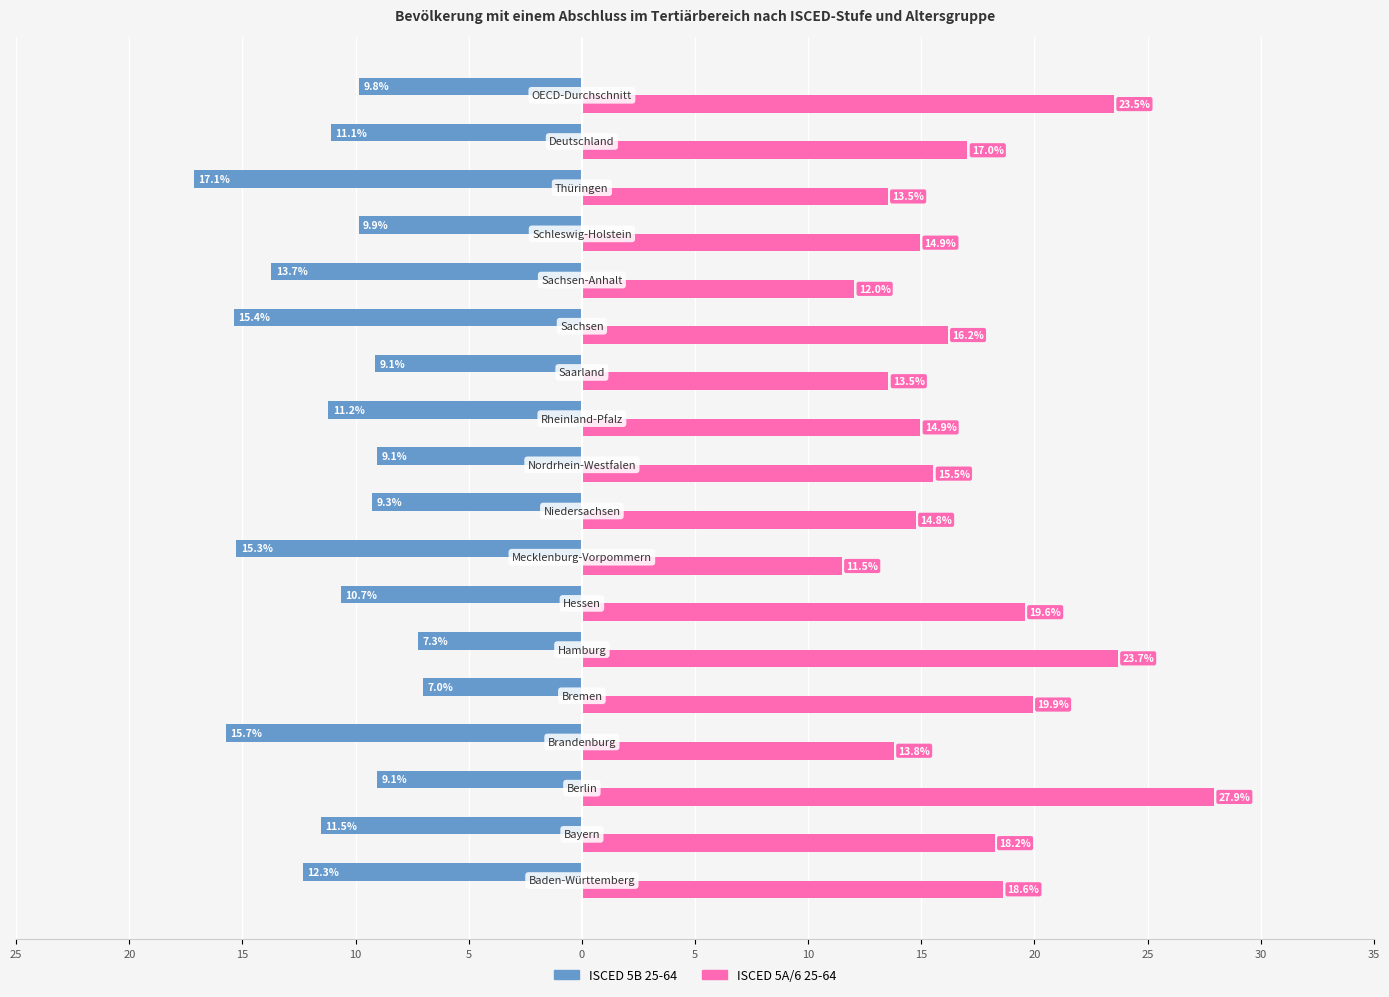

What is the average value of the ISCED 5B 25-64 series?

-11.4